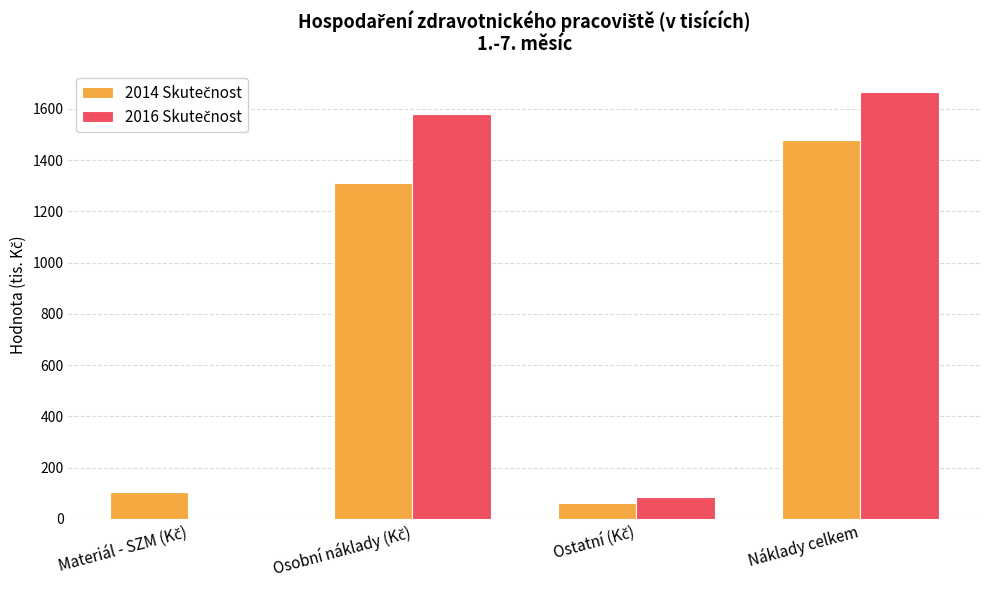

What is the maximum value for 2014 Skutečnost?

1478.1